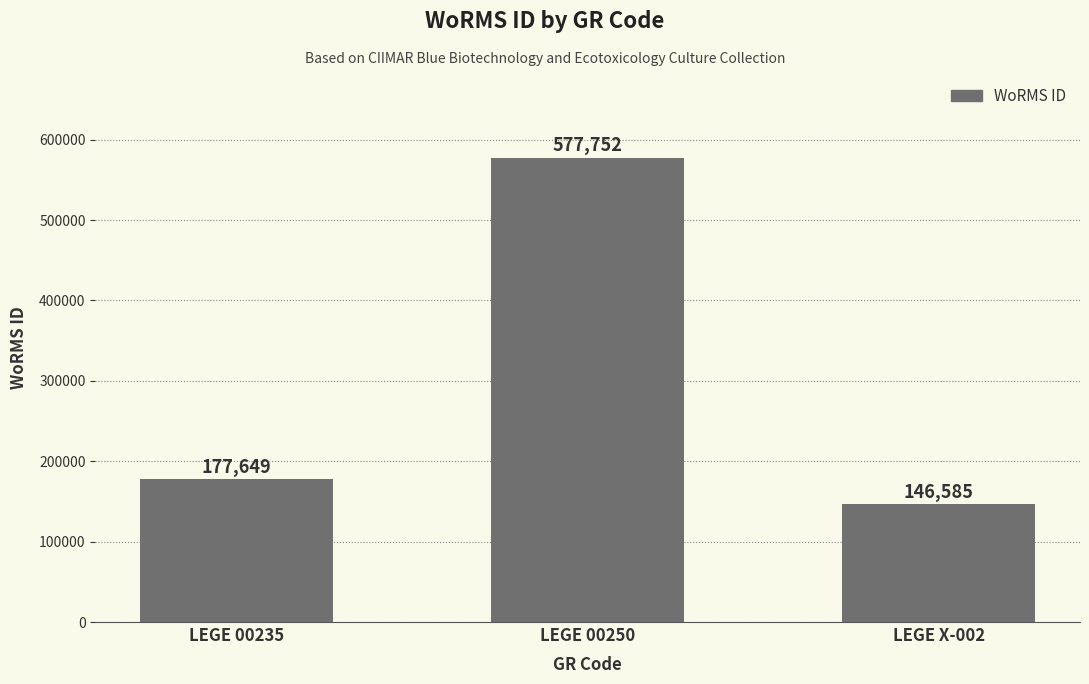

Reading left to right, extract all data points from this chart.

LEGE 00235=177649	LEGE 00250=577752	LEGE X-002=146585